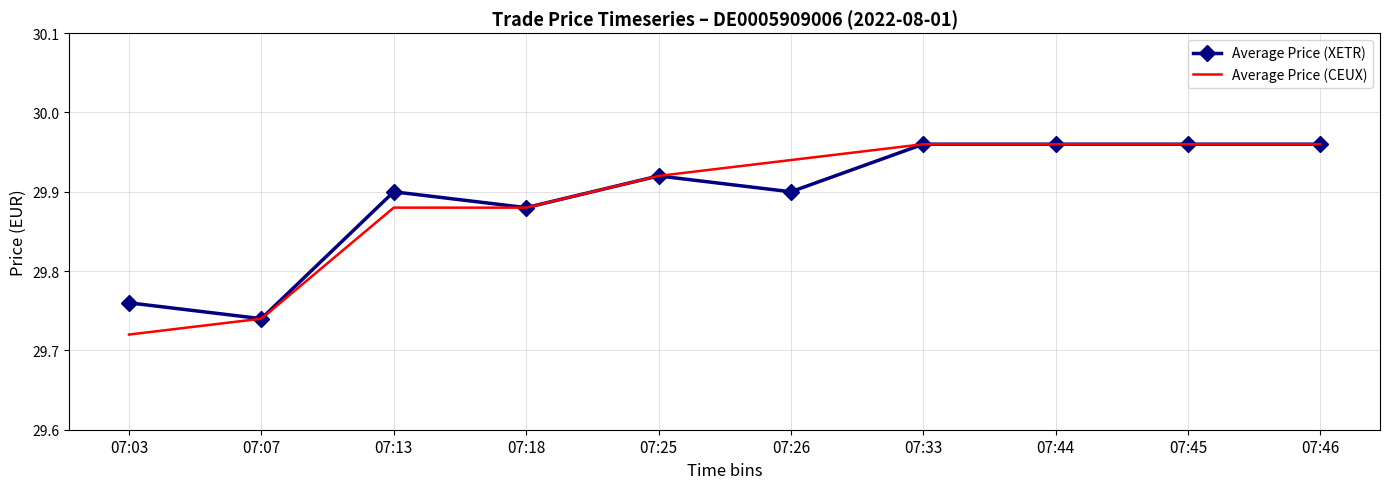

Between 07:18 and 07:26, which series saw the biggest shift?

Average Price (CEUX)